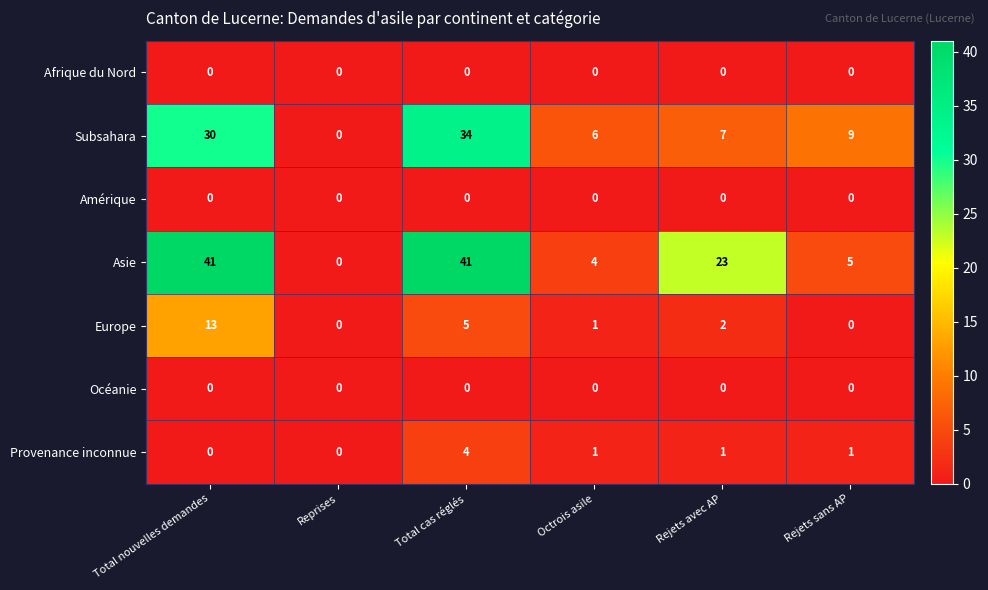

True or false: Asie has a value of 41 at Total nouvelles demandes.

True